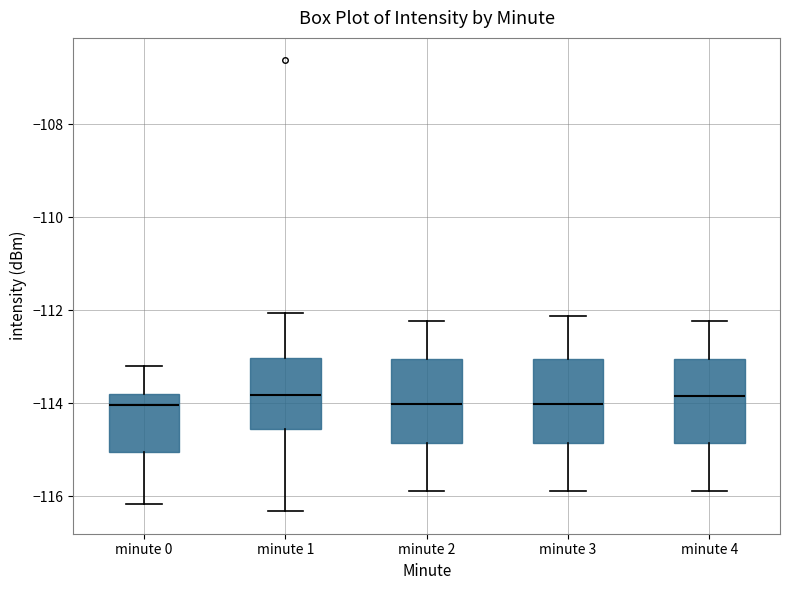

Where is the lower edge of the box for minute 3 on the y-axis? The values are not printed on the chart, so give them approximately, as read against the axis.

-114.8